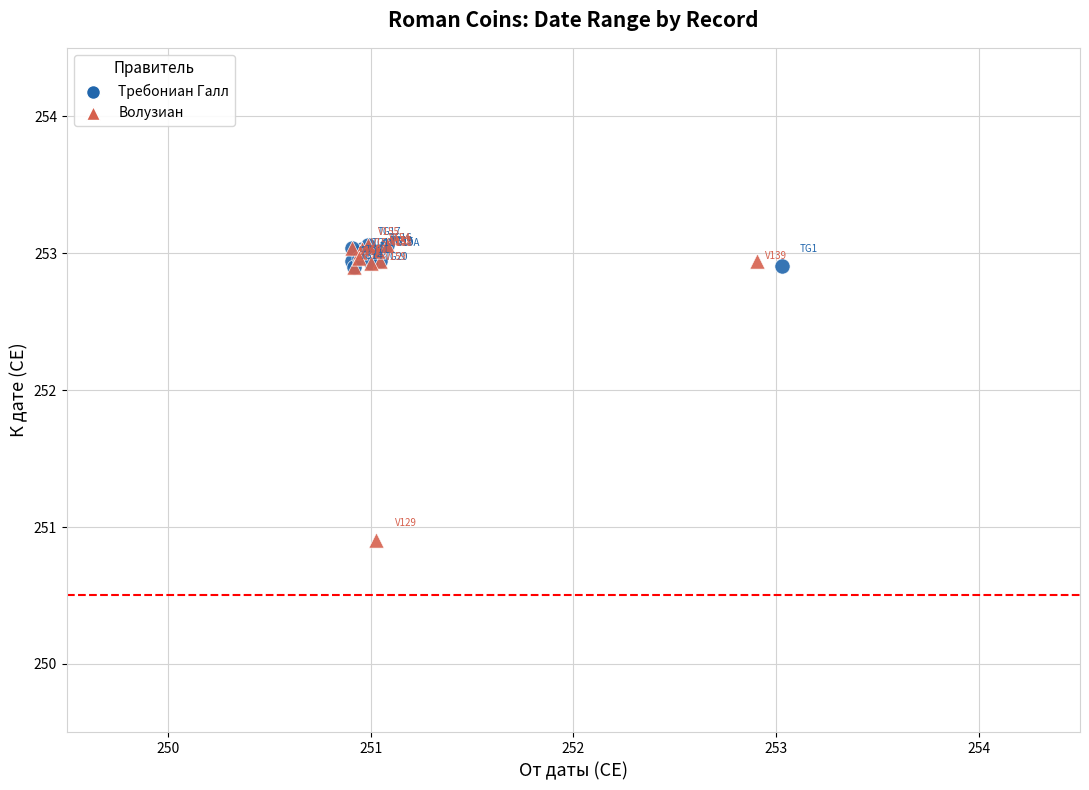

Which series reaches the minimum Y coordinate?

Волузиан